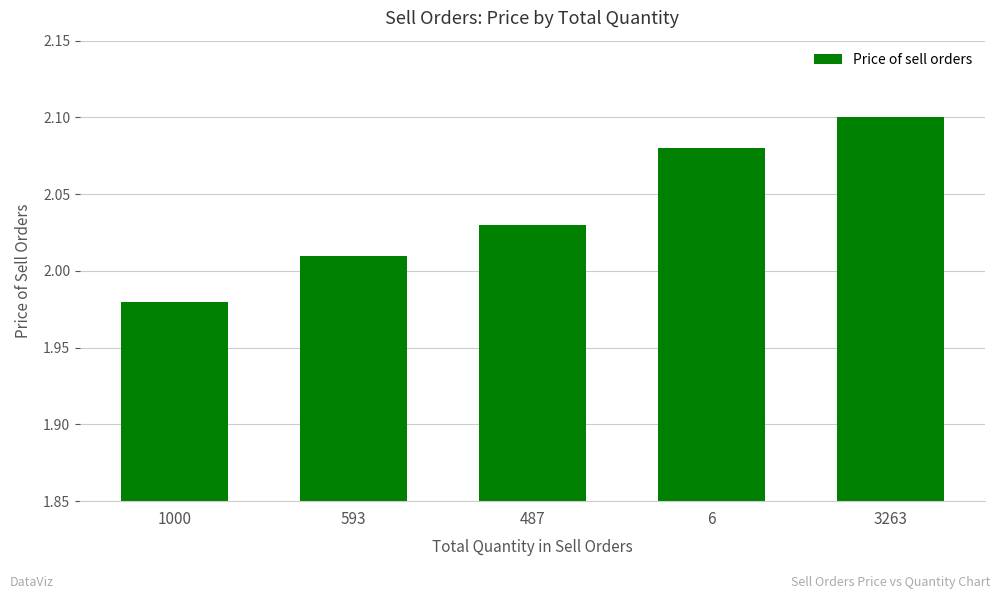

What is the sum of all values?

10.2